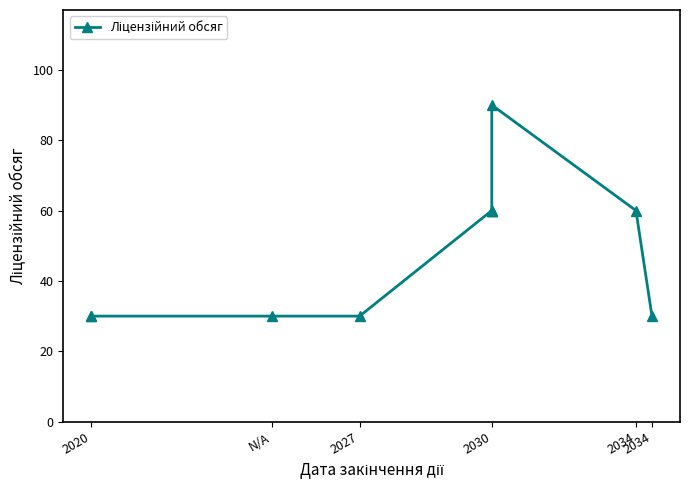

What is the value of the 10th point from the left?

30